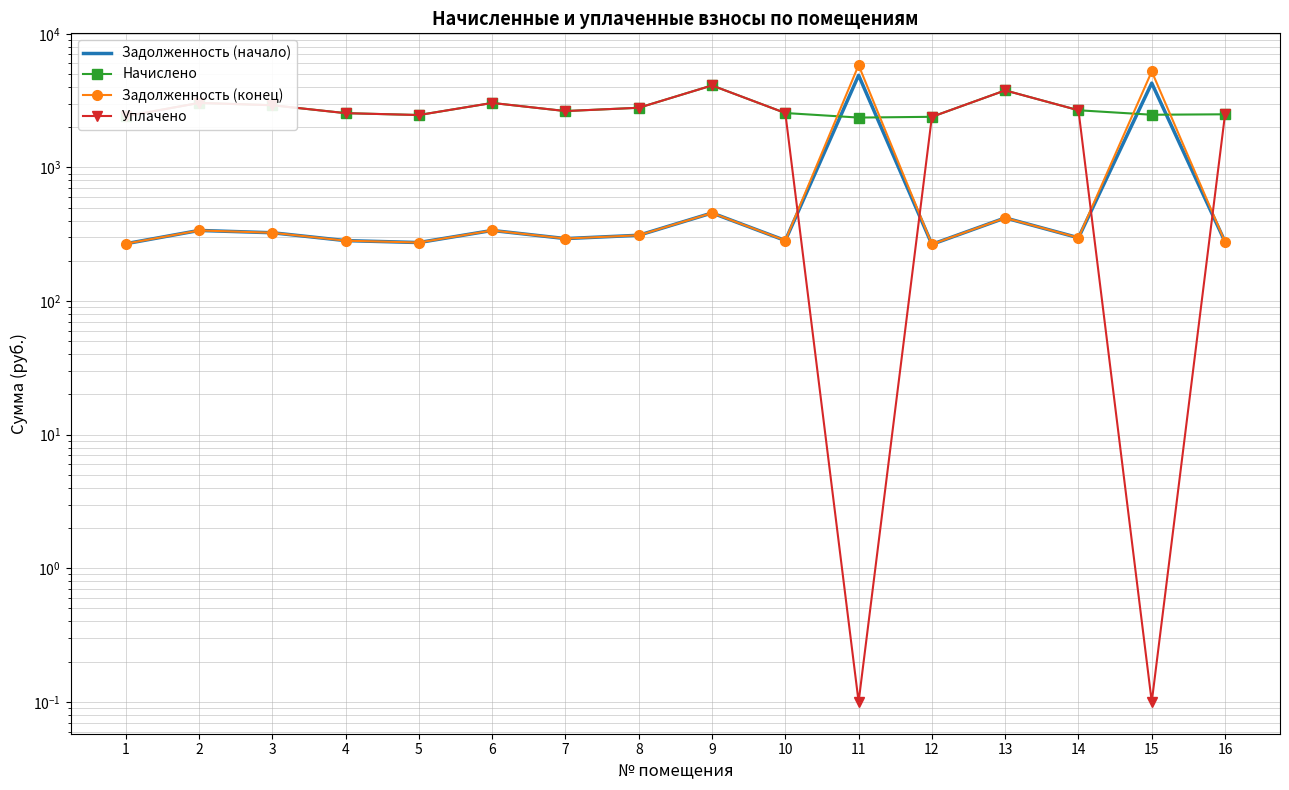

Where is Задолженность (конец) nearest to the value 3043?

15